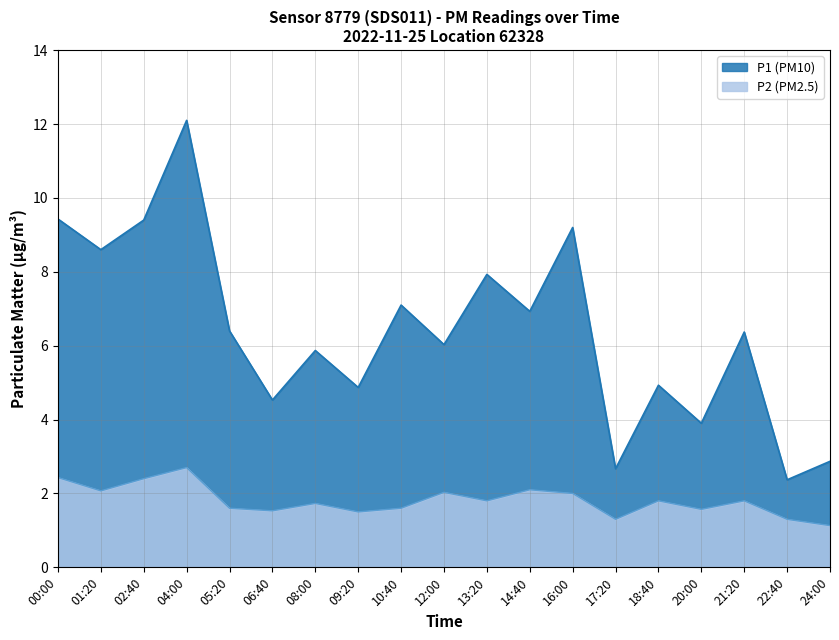

True or false: P2 and P1 intersect in this chart.

False